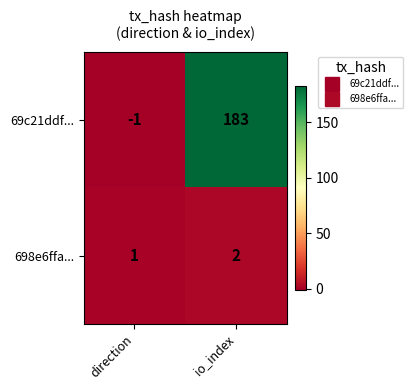

Where is 698e6ffa... nearest to the value 1?

direction